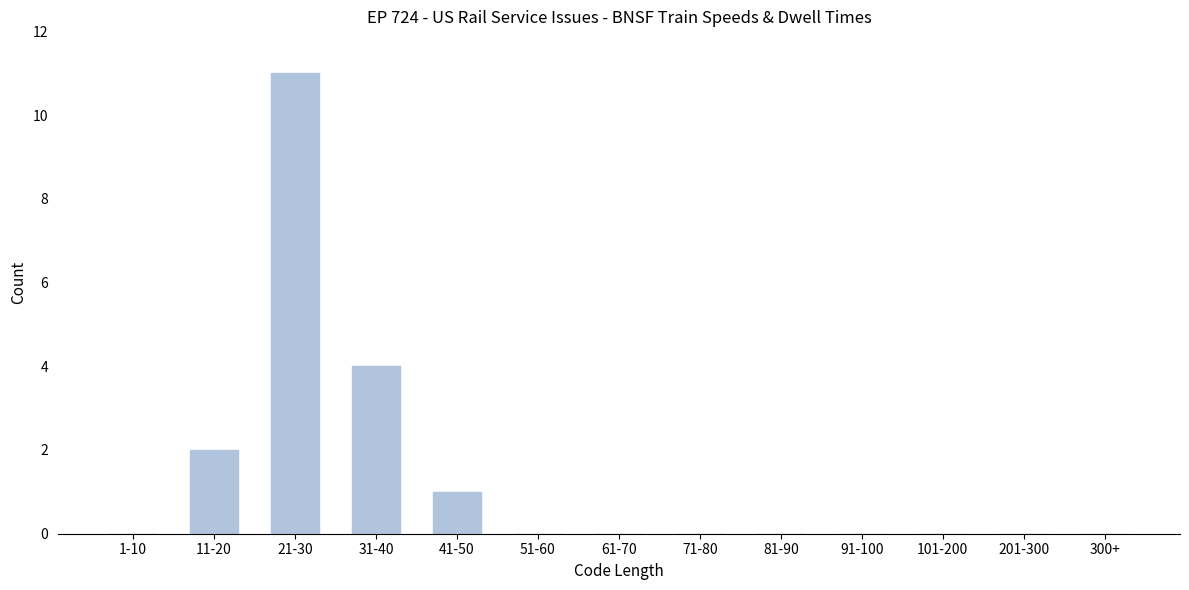

Reading left to right, list all the values displayed in this chart.

1-10=0	11-20=2	21-30=11	31-40=4	41-50=1	51-60=0	61-70=0	71-80=0	81-90=0	91-100=0	101-200=0	201-300=0	300+=0